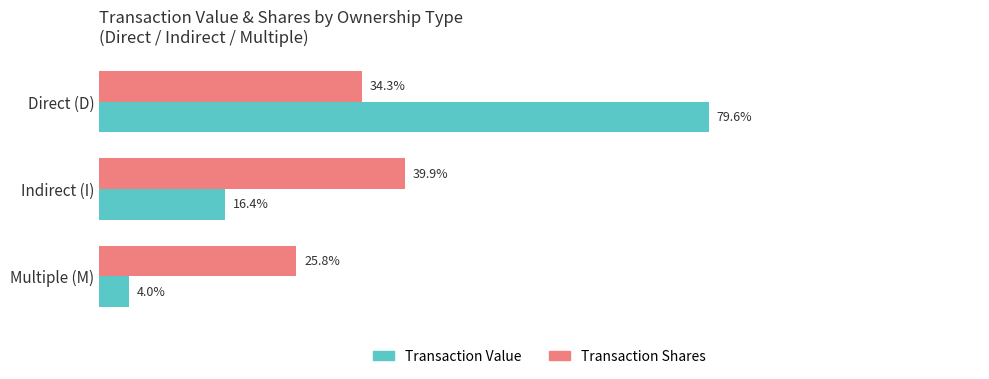

Where is Transaction Value nearest to the value 41?

Indirect (I)